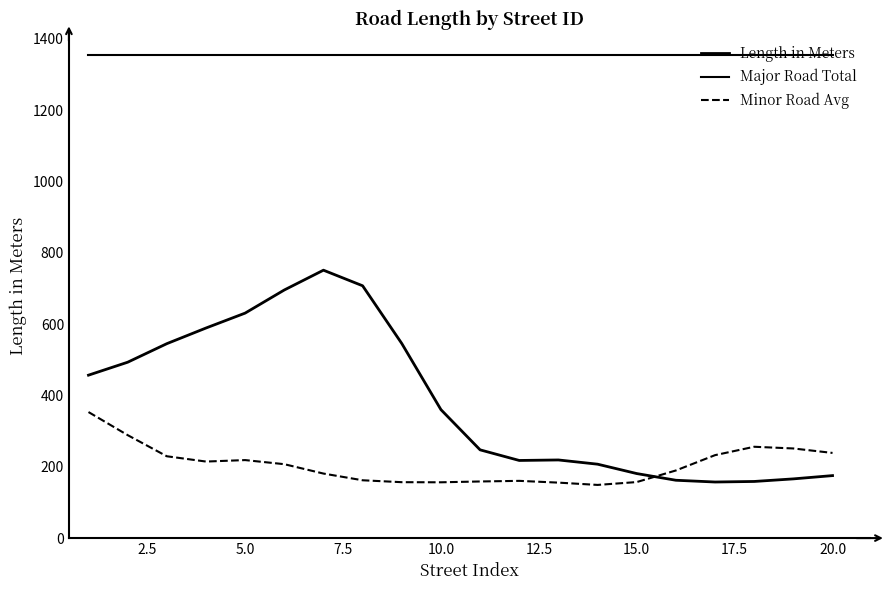

Is this an area chart (filled region under the line)?

No